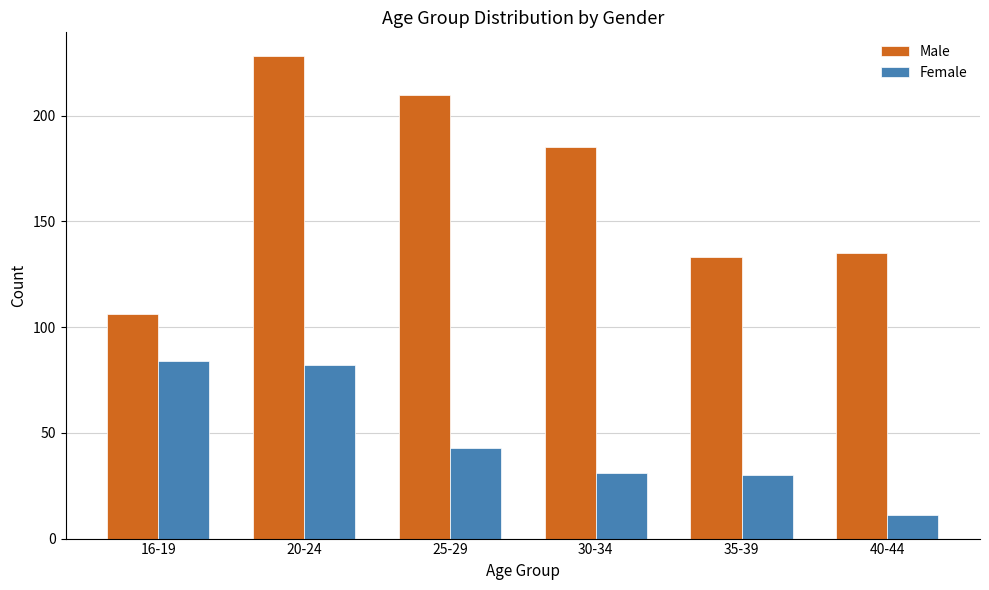

At which category does the chart reach its minimum across all series?

40-44